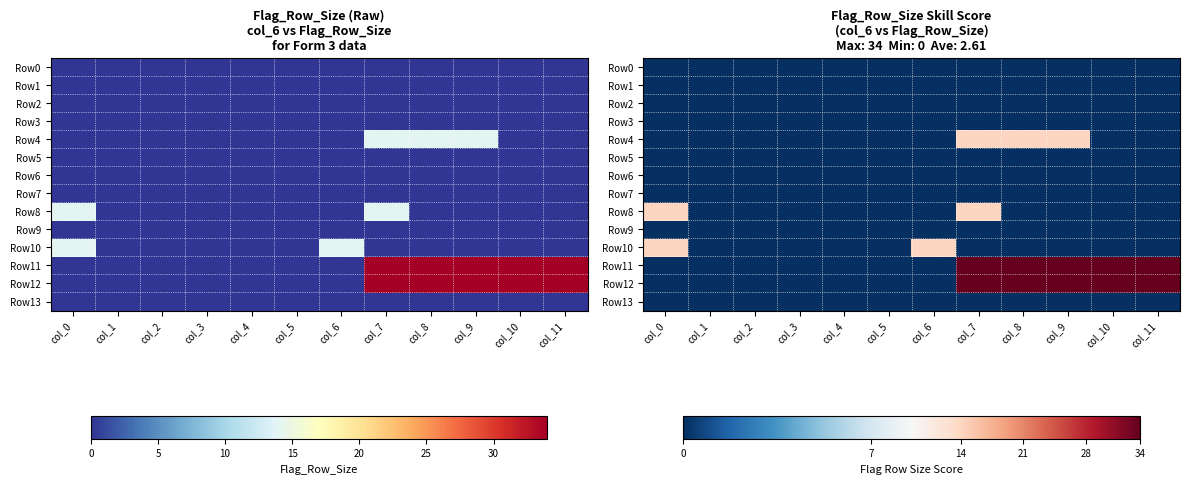

Count the Row12 values in the range 0 to 34.

12